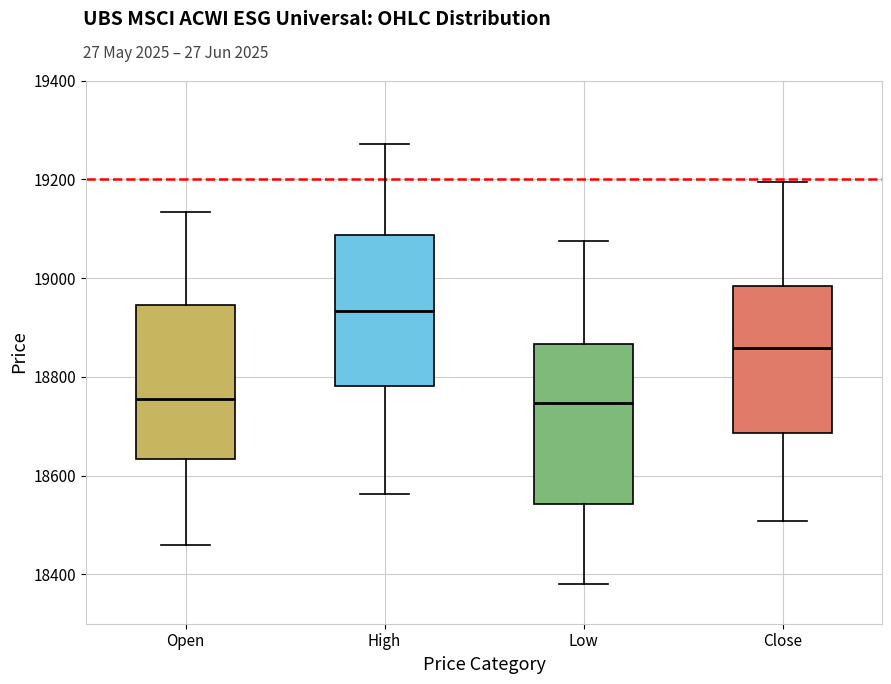

Where is the upper edge of the box for Close on the y-axis? The values are not printed on the chart, so give them approximately, as read against the axis.

18980